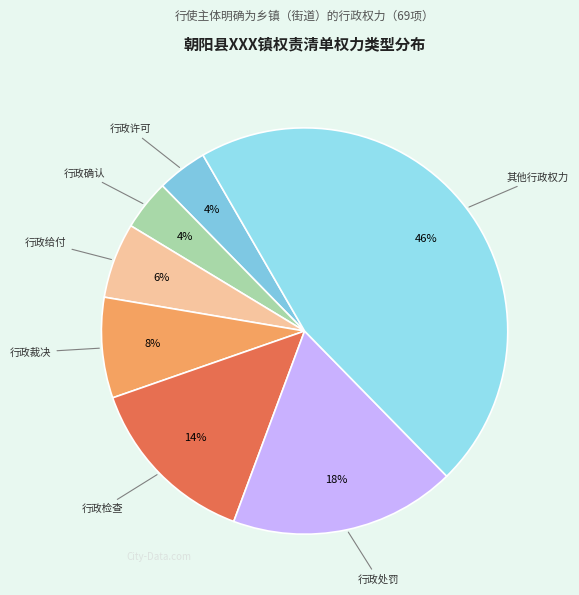

True or false: 行政确认 accounts for 4% of the total.

True